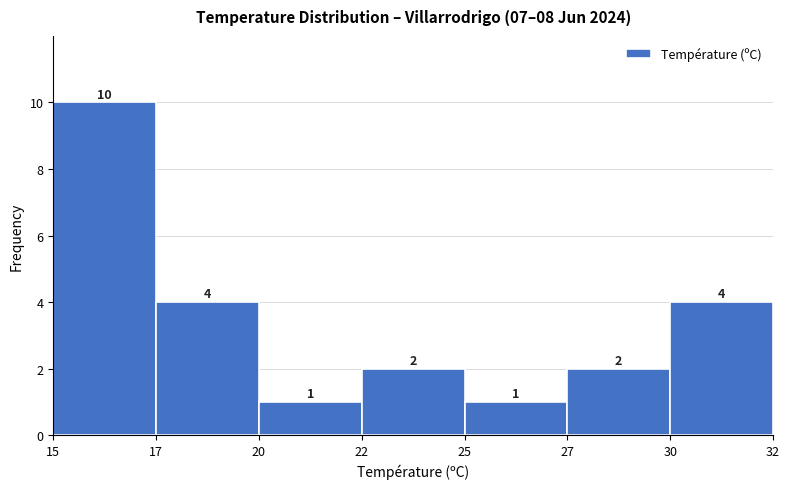

Reading left to right, extract all data points from this chart.

10	4	1	2	1	2	4